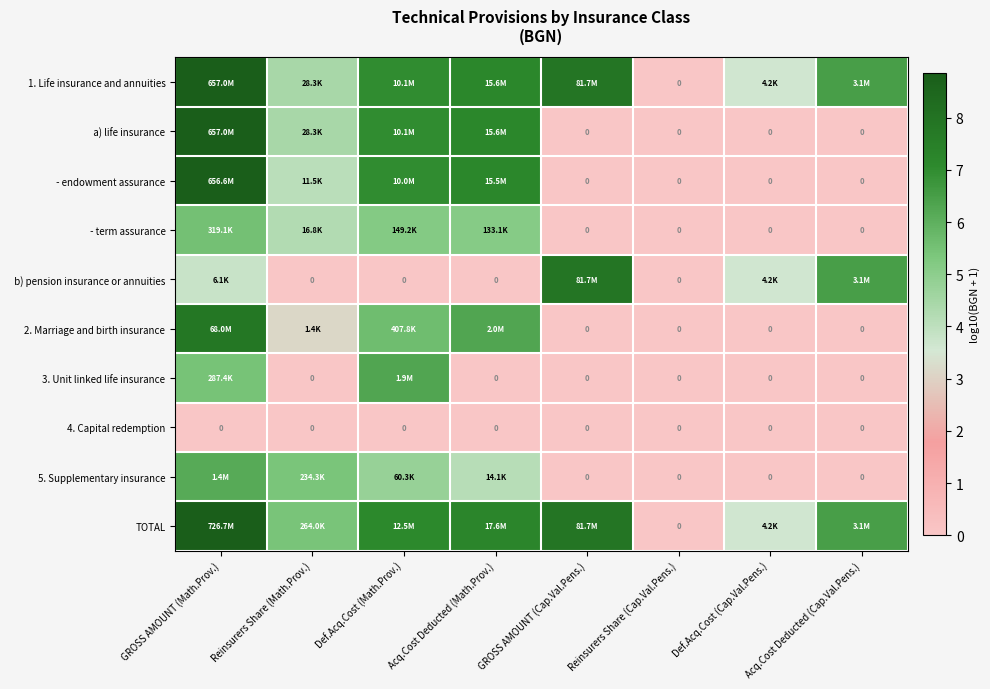

What is the greatest value displayed?

8.9